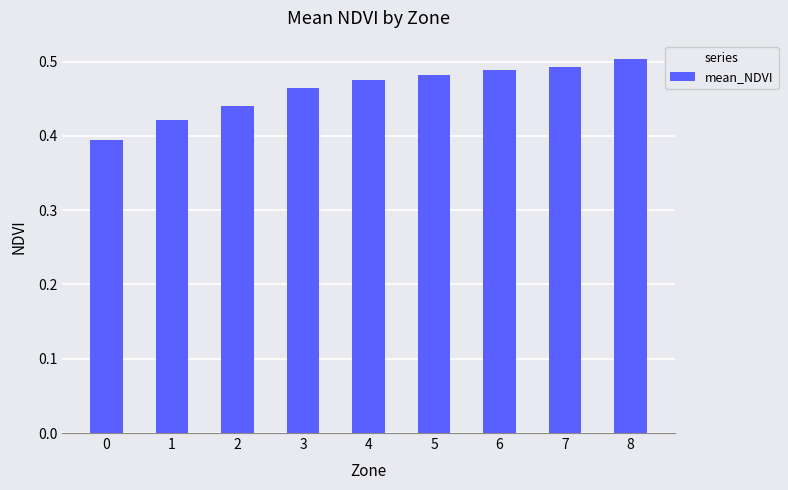

The value at 2 is 0.8. True or false?

False